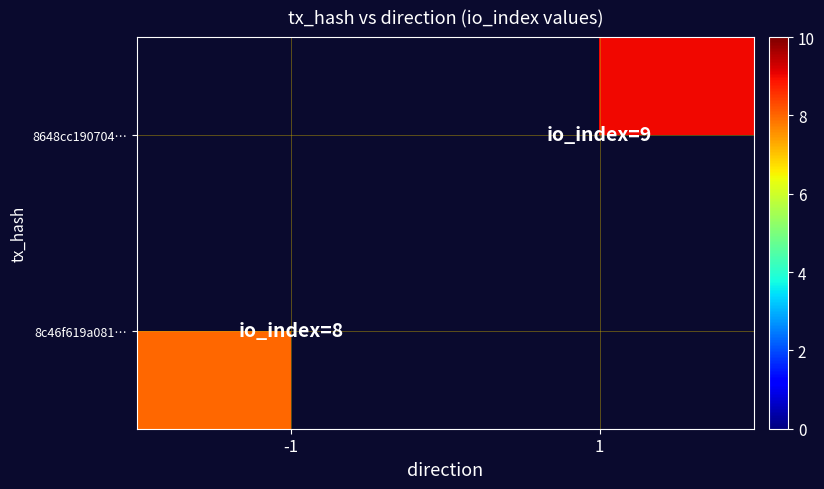

At which label does 8648cc190704… reach its minimum?

-1